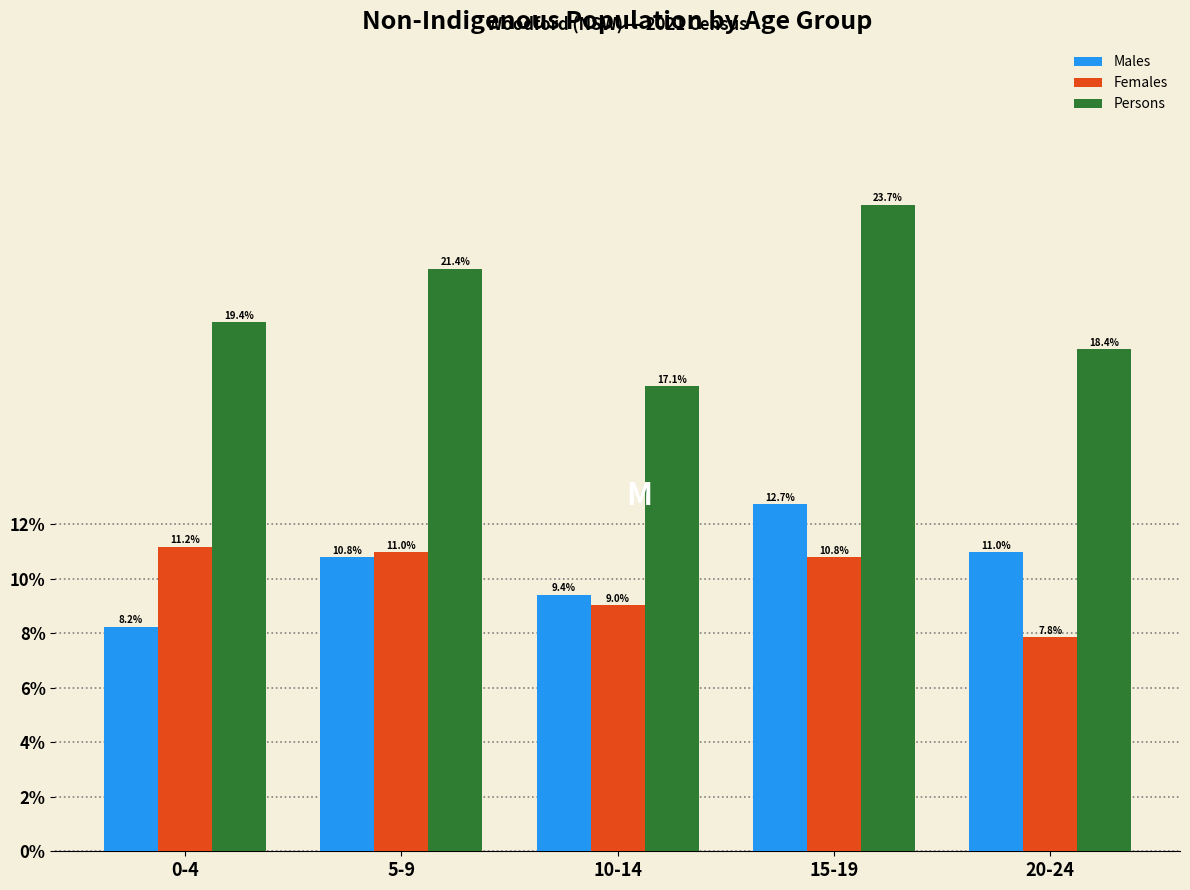

Reading left to right, list all the values displayed in this chart.

Males: 0-4=8.2	5-9=10.8	10-14=9.4	15-19=12.7	20-24=11.0
Females: 0-4=11.2	5-9=11.0	10-14=9.0	15-19=10.8	20-24=7.8
Persons: 0-4=19.4	5-9=21.4	10-14=17.1	15-19=23.7	20-24=18.4